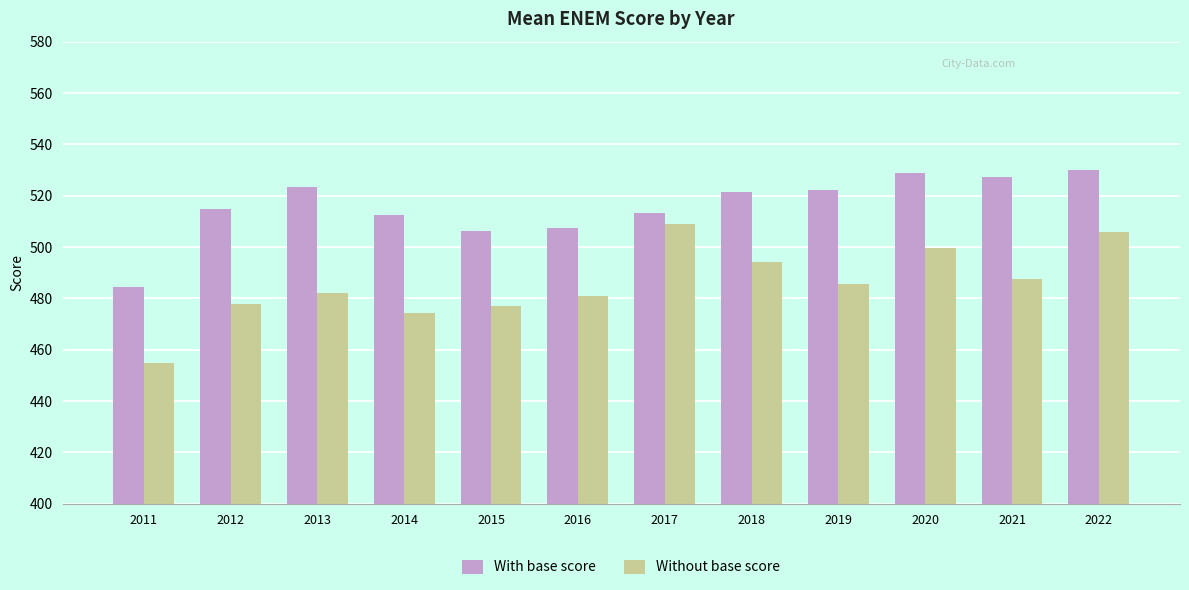

At which category is the sum across all series the highest?

2022